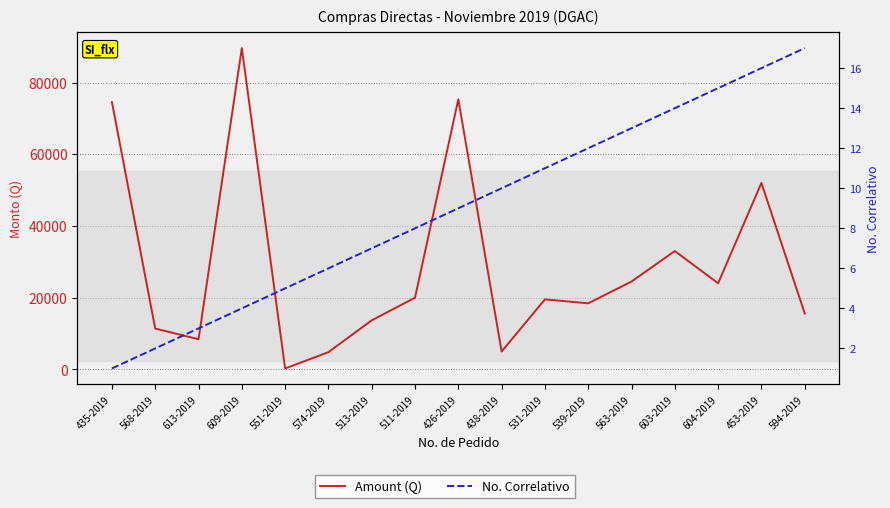

How many interior local peaks does the Amount (Q) series have?

5